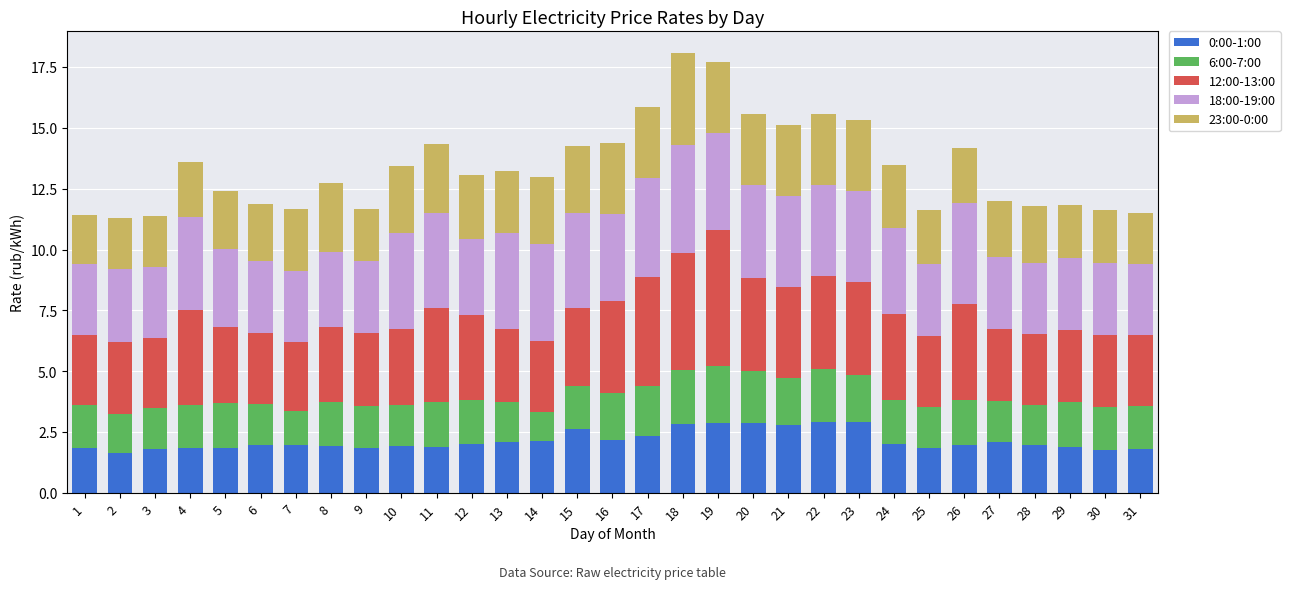

True or false: 0:00-1:00 has a value of 4.9 at 19.

False